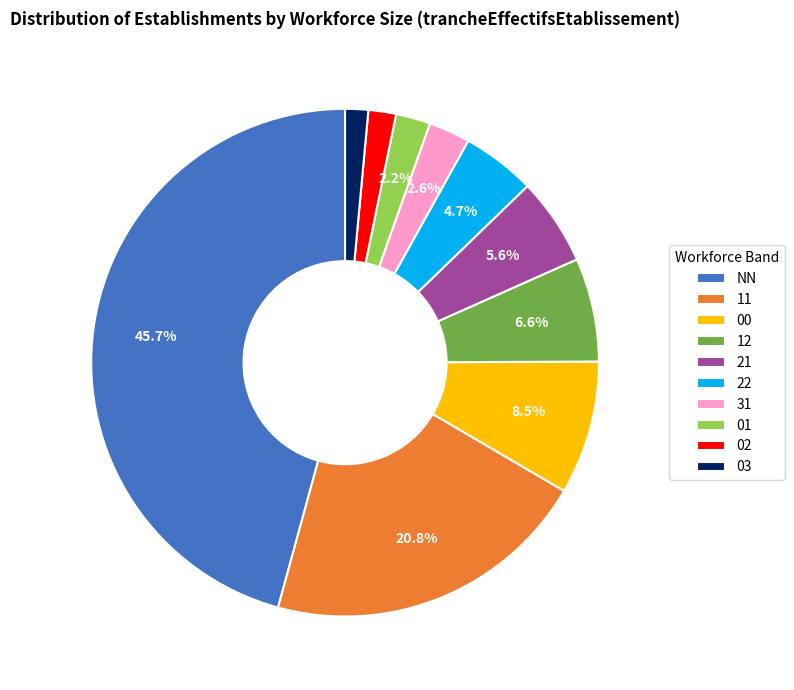

What is the largest slice in the pie chart?

NN